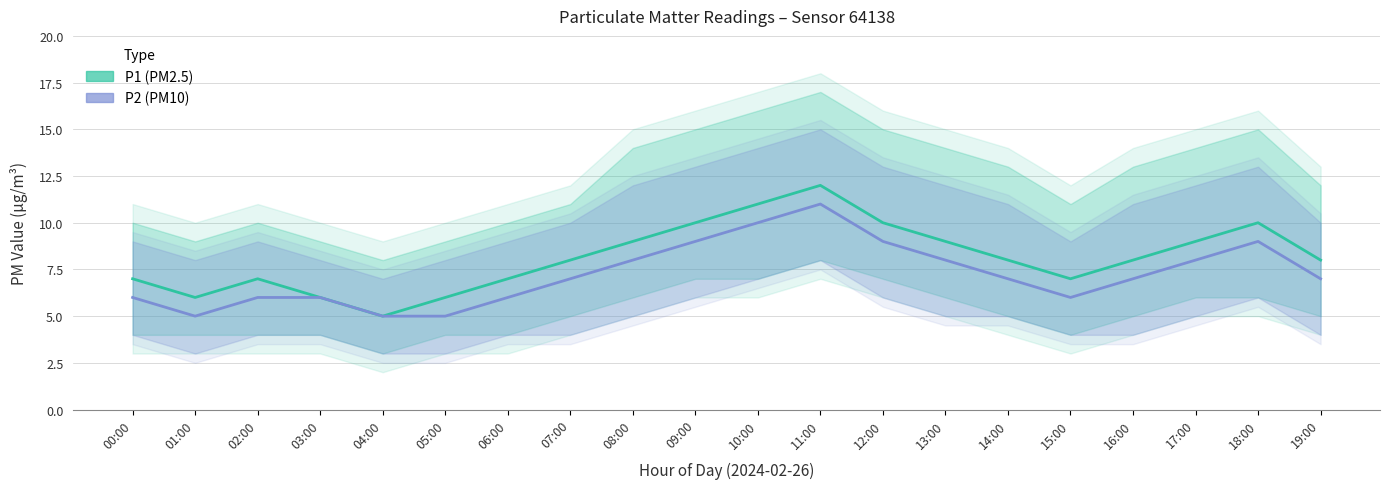

What value does the P2 series have at 02:00?

6